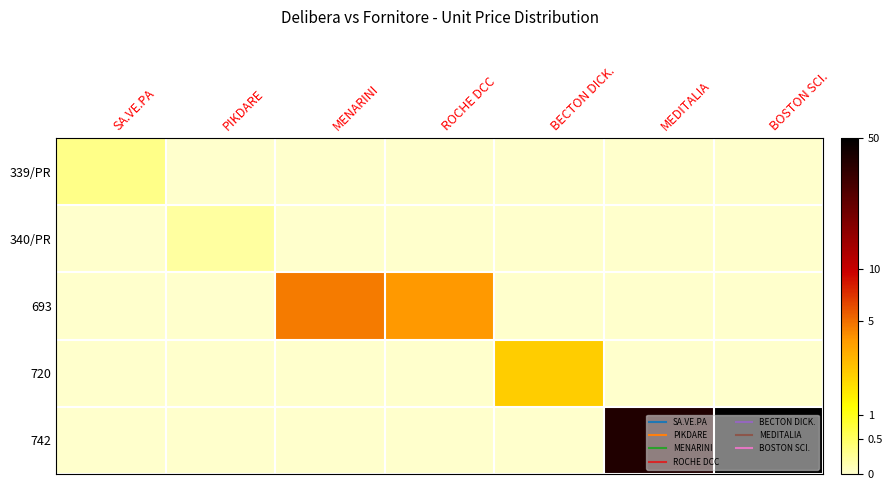

Count the number of data series in this chart.

5